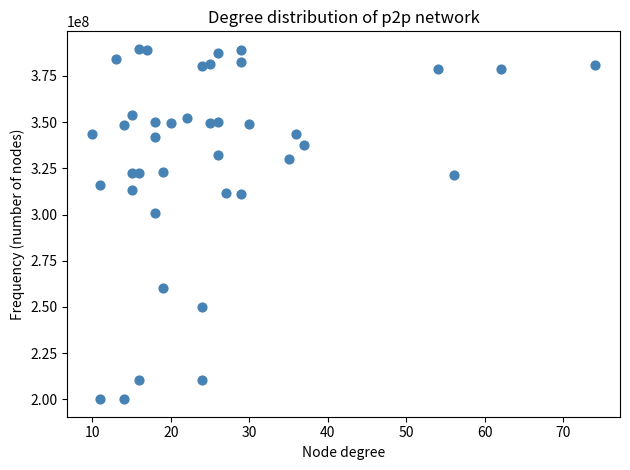

What is the range of X values (max minus min)?

64